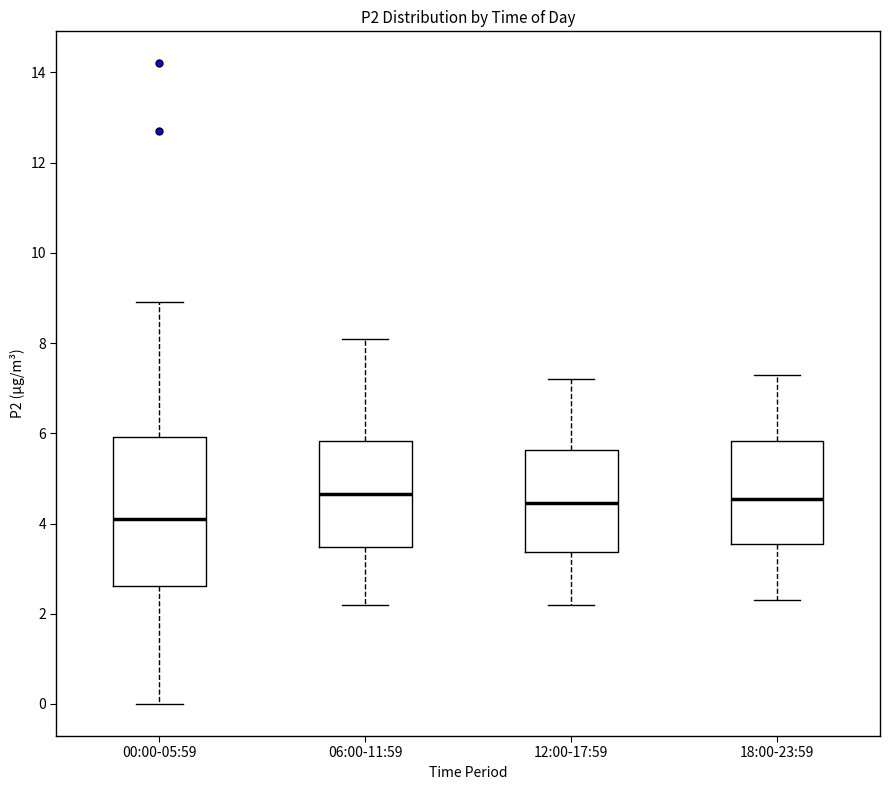

Comparing the boxes themselves (not the whiskers), which one is the tallest?

00:00-05:59